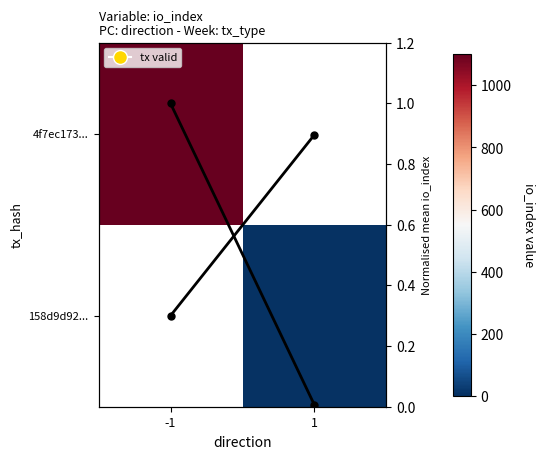

How many values in 4f7ec173... are above zero?

1